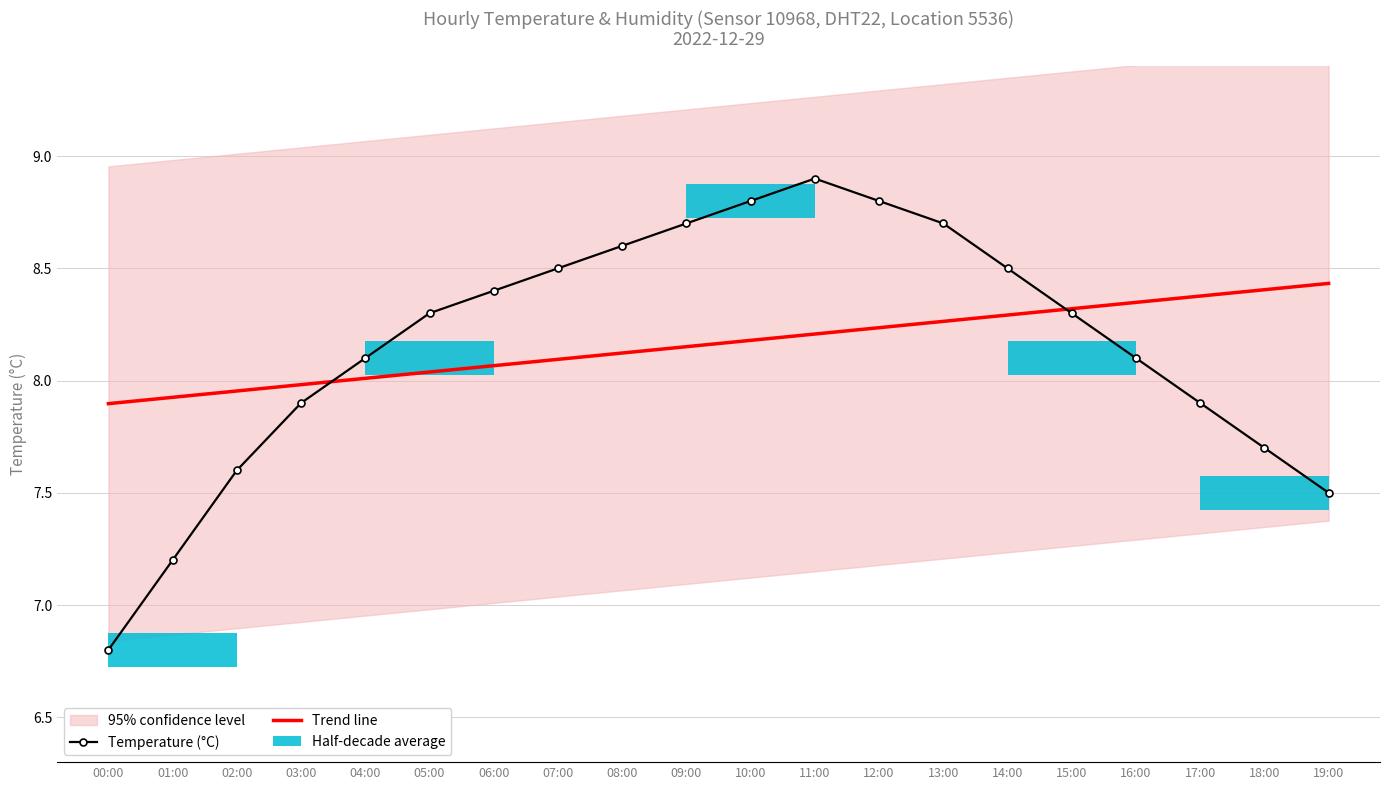

At which category does the chart reach its minimum across all series?

00:00